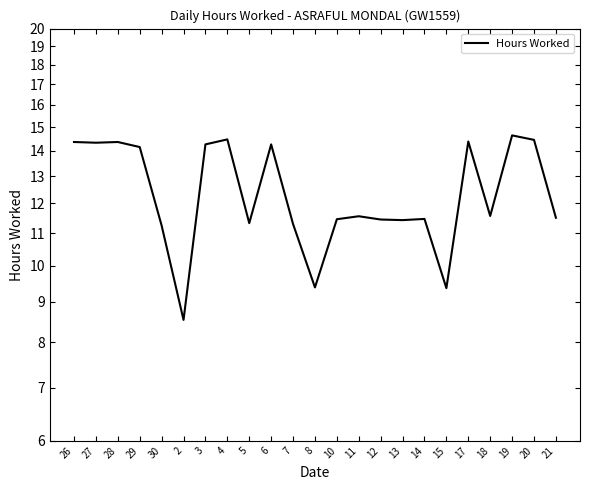

Which category has the lowest value across all series?

2